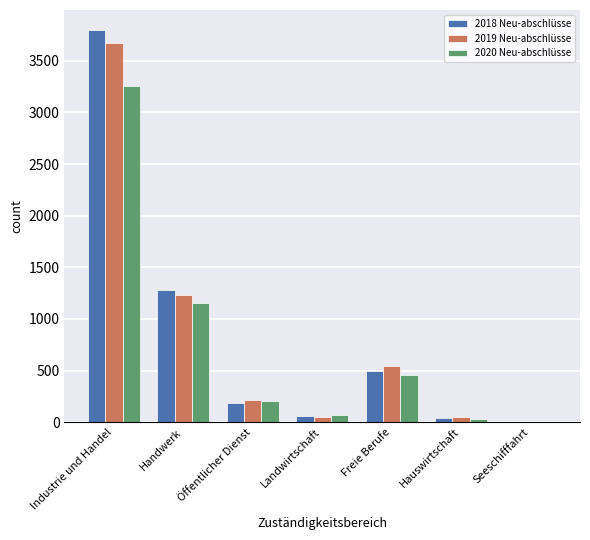

Reading left to right, list all the values displayed in this chart.

2018 Neu-abschlüsse: 3801	1278	183	60	492	39	6
2019 Neu-abschlüsse: 3675	1236	213	48	549	48	6
2020 Neu-abschlüsse: 3252	1155	204	72	456	33	6